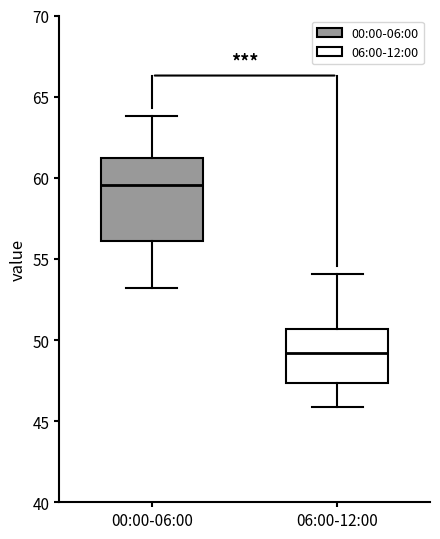

Reading left to right, transcribe this box plot: for each box, give where its median line is, the range the box spans, and where its two whiskers end, as read against the y-axis. The values are not printed on the chart, so give them approximately, as read against the axis.

00:00-06:00: median 59.5, box 56.0 to 61.0, whiskers 53.0 to 64.0
06:00-12:00: median 49.0, box 47.5 to 50.5, whiskers 46.0 to 54.0